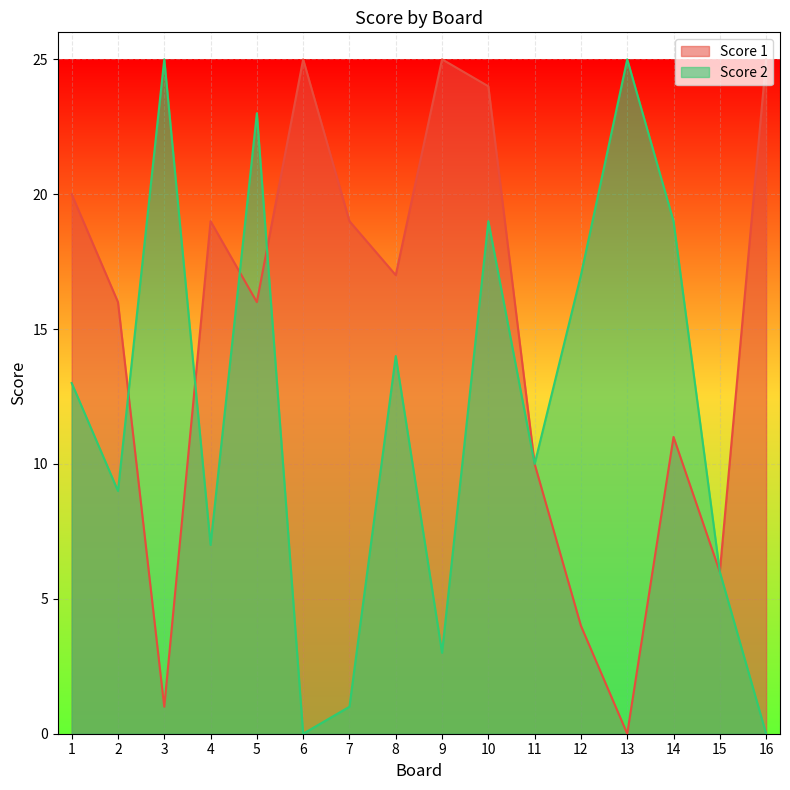

The Score 2 series shows 14 at 8. True or false?

True